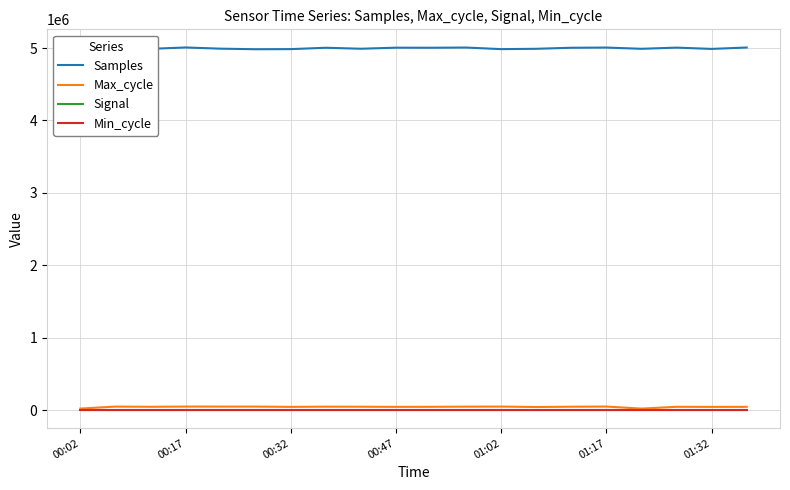

What is the difference between the second highest and second lowest values in the Max_cycle series?

27706